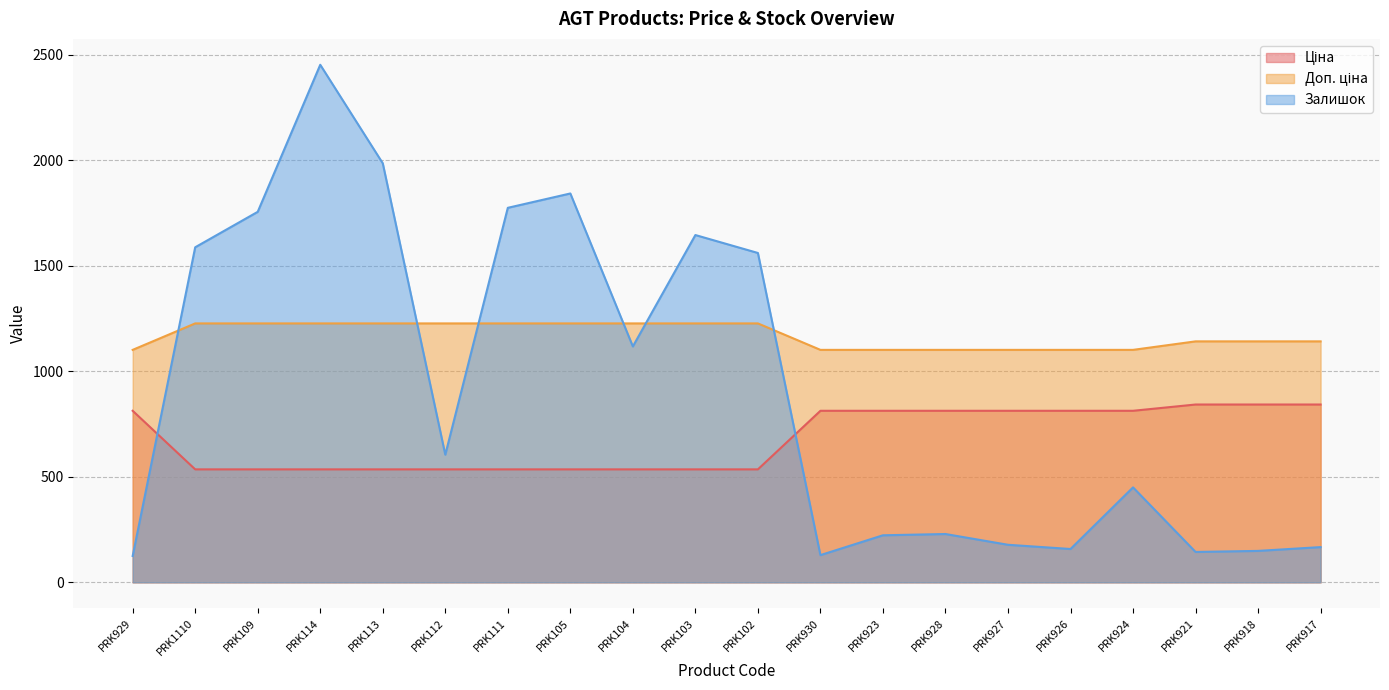

What is the label of the 13th point from the left?

PRK923